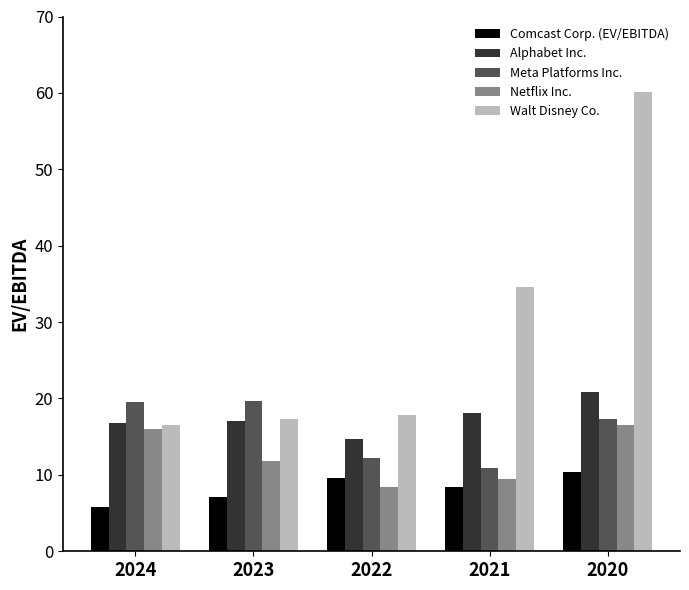

What is the difference between the second highest and minimum values in the Alphabet Inc. series?

3.4